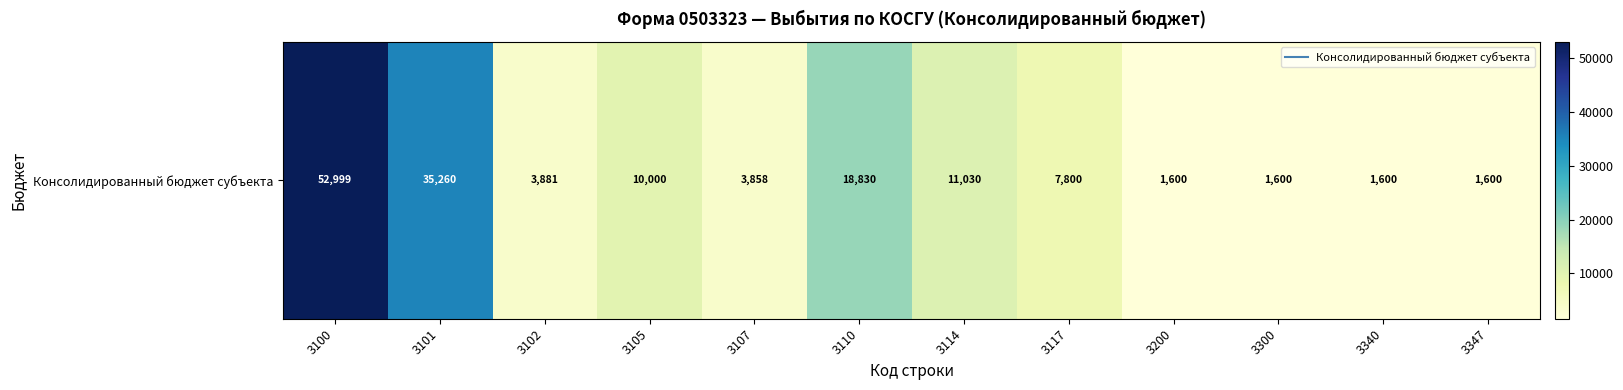

Reading right to left, what are all the values shown in this chart?

3347=1600.0	3340=1600.0	3300=1600.0	3200=1600.0	3117=7800.0	3114=11030.0	3110=18830.0	3107=3858.5	3105=10000.0	3102=3880.6	3101=35260.0	3100=52999.1